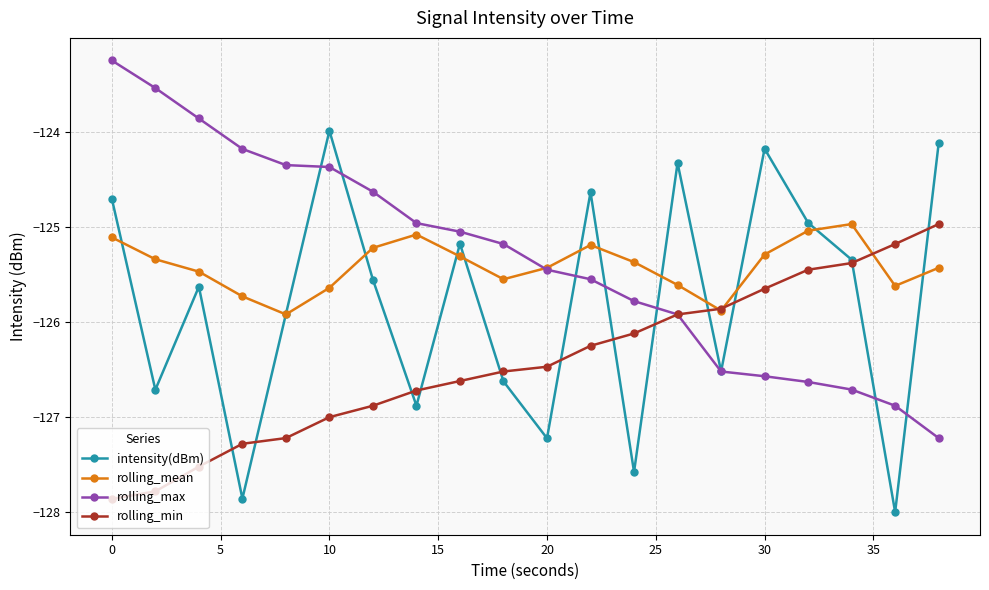

What is the value of the intensity(dBm) point at the 6th from the left?

-124.0